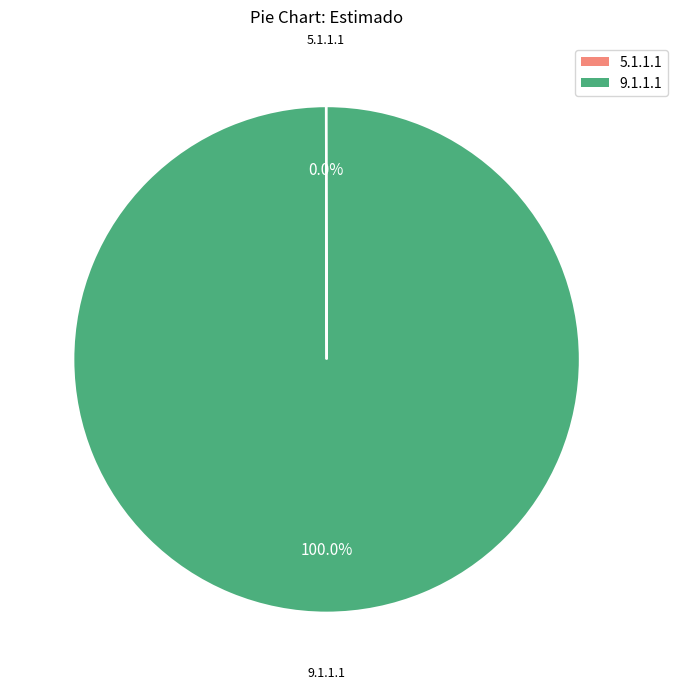

Which category has the biggest portion of the pie?

9.1.1.1